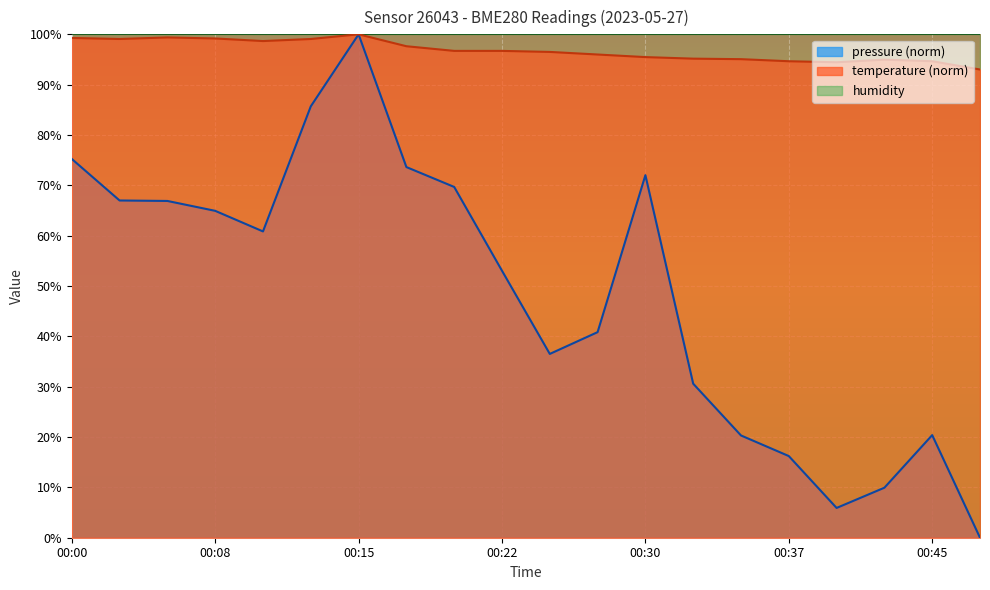

Reading left to right, what are all the values shown in this chart?

pressure: 75.2	67.0	66.9	64.9	60.8	85.7	100.0	73.6	69.7	53.0	36.5	40.8	72.0	30.6	20.3	16.2	5.9	9.9	20.4	0.0
temperature: 99.3	99.1	99.4	99.2	98.7	99.1	100.0	97.6	96.7	96.7	96.5	96.0	95.5	95.2	95.1	94.7	94.5	95.0	94.7	93.0